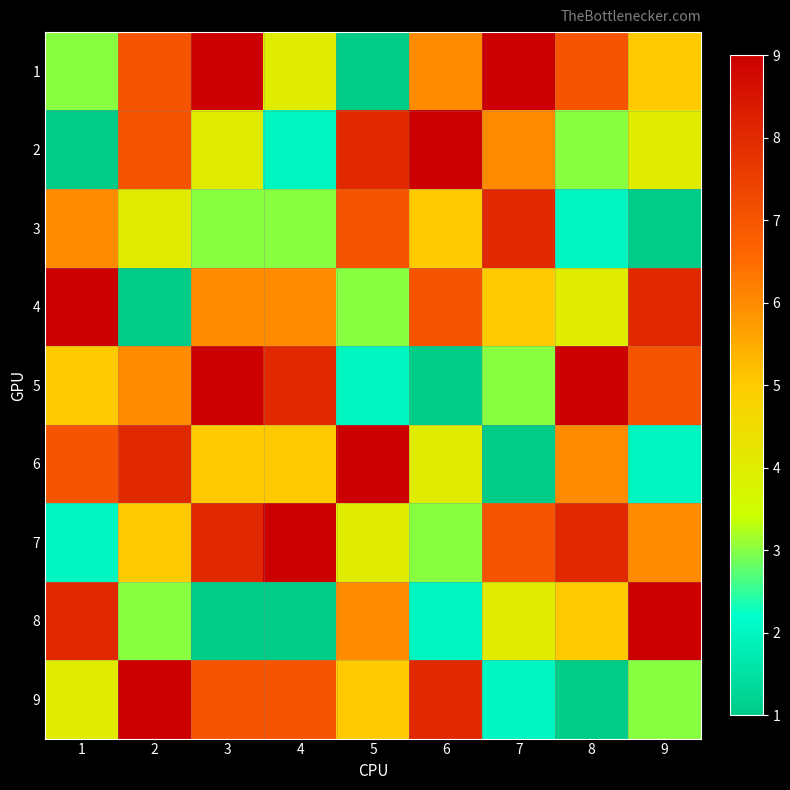

Which category has the highest value across all series?

3